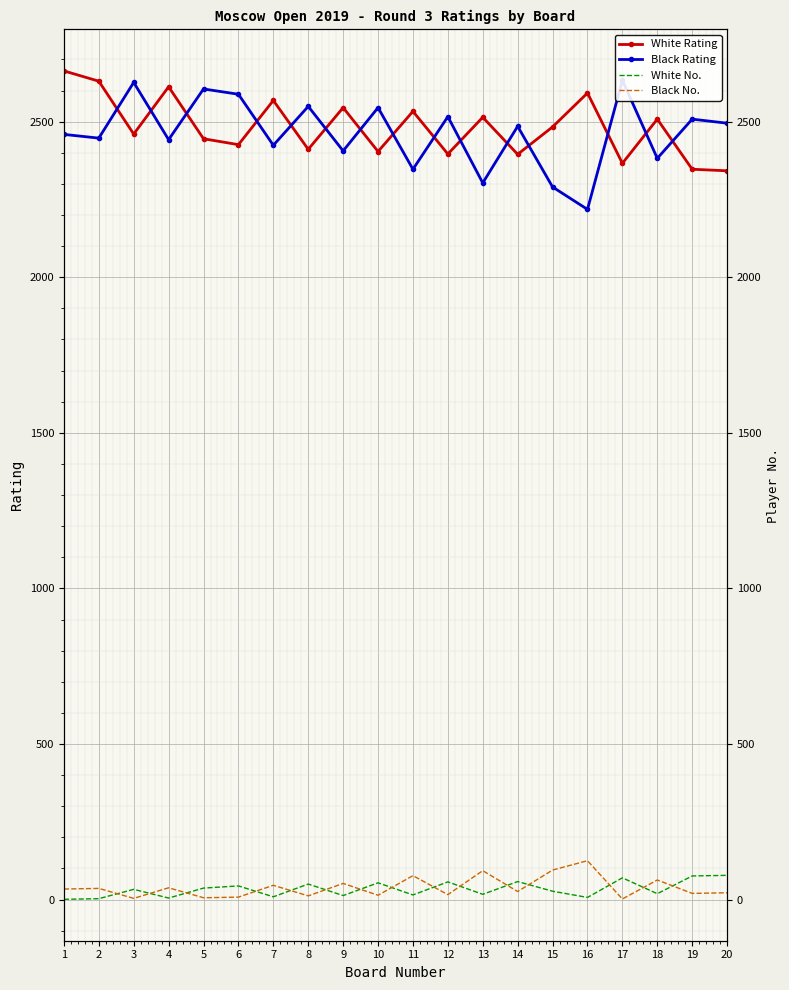

True or false: White No. and Black No. cross at least once.

True